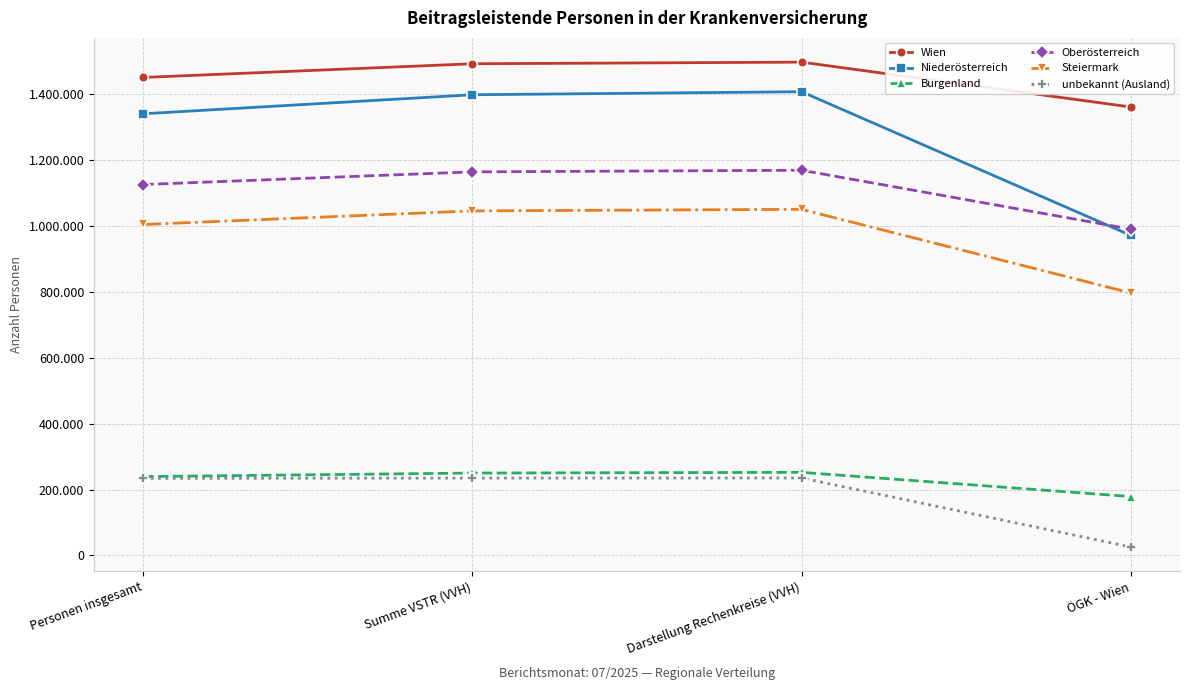

What are all the series names shown in the legend?

Wien, Niederösterreich, Burgenland, Oberösterreich, Steiermark, unbekannt (Ausland)